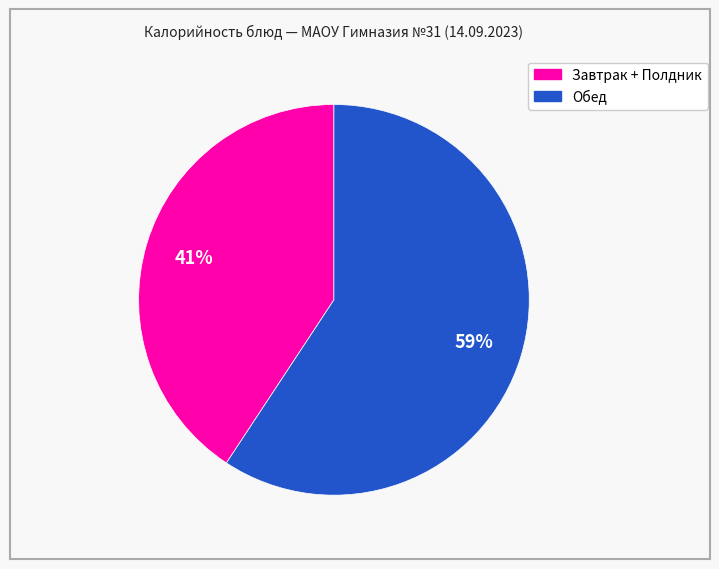

Is there a majority slice in this chart?

Yes